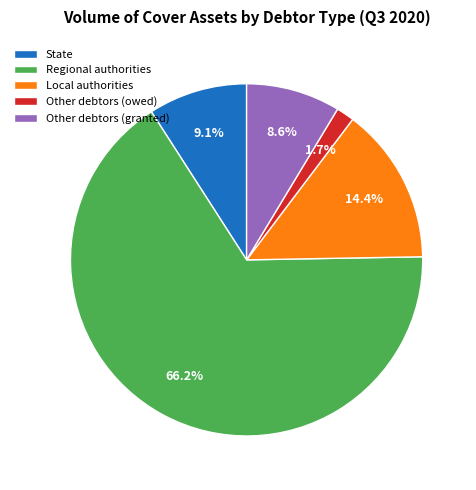

Which has a higher value, Other debtors (granted) or Local authorities?

Local authorities